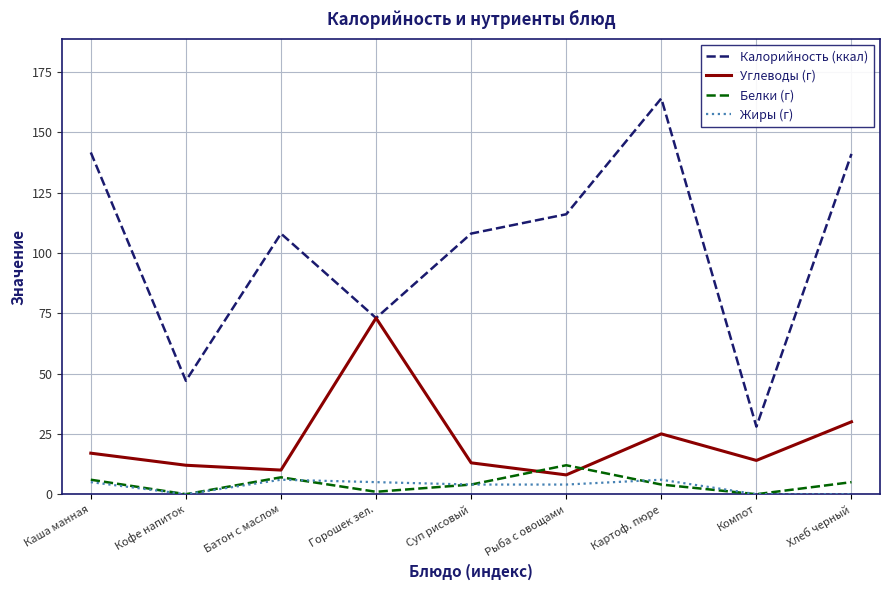

True or false: Калорийность (ккал) and Жиры (г) cross at least once.

False